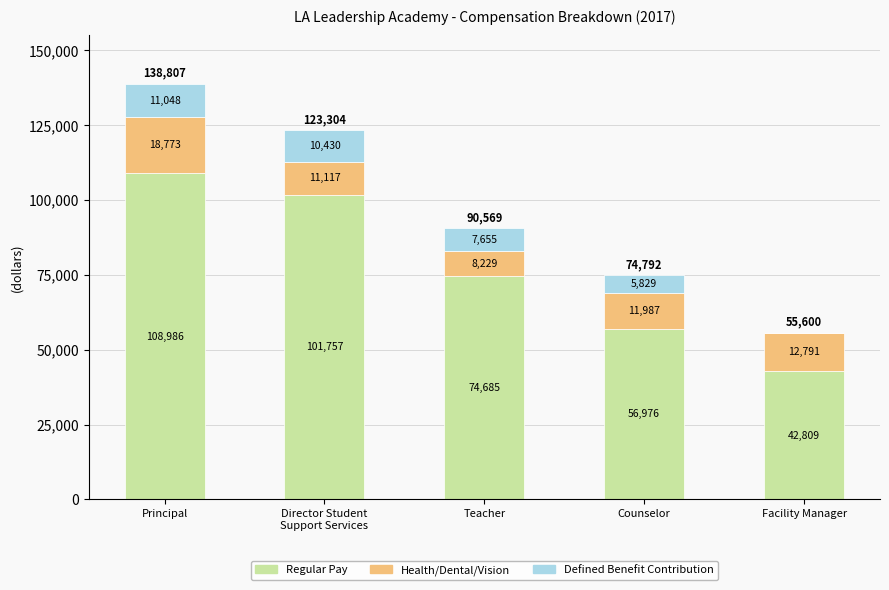

At which category is the sum across all series the highest?

Principal